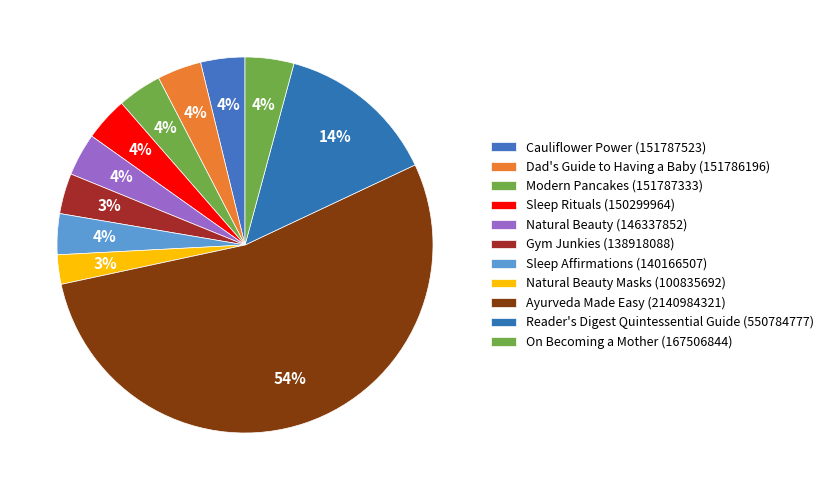

How many slices are in this pie chart?

11